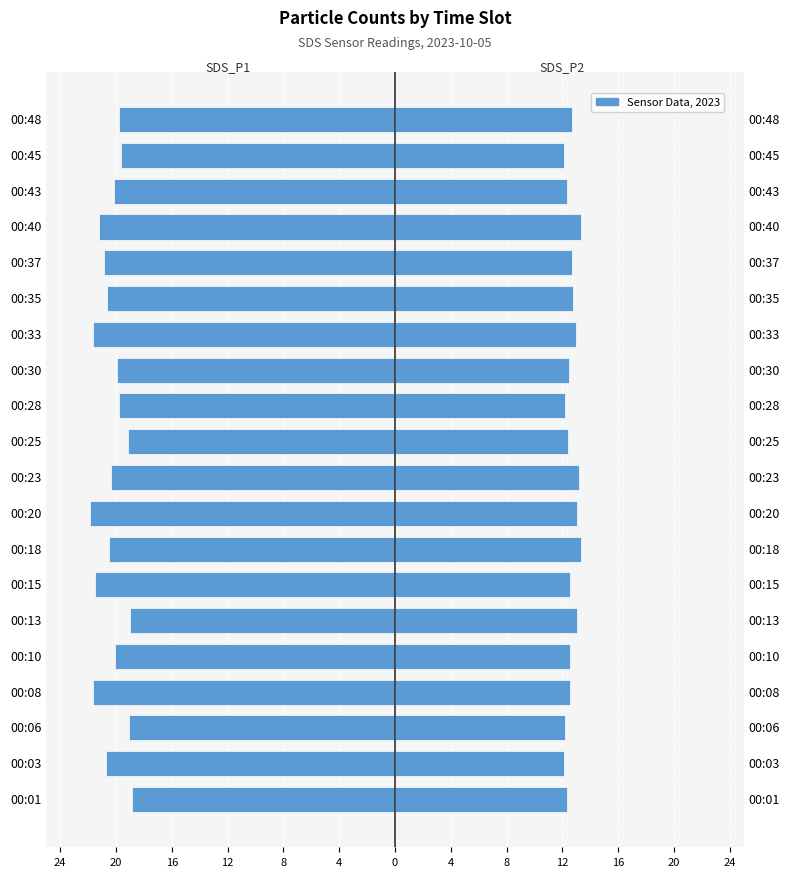

Which has a higher value, 00:35 or 00:25?

00:25